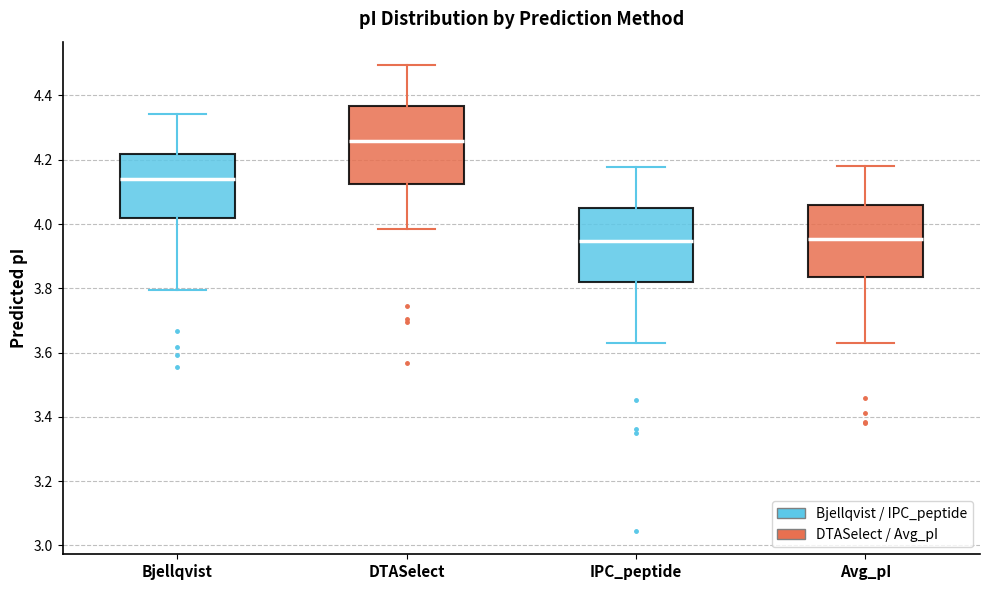

Reading left to right, transcribe this box plot: for each box, give where its median line is, the range the box spans, and where its two whiskers end, as read against the y-axis. The values are not printed on the chart, so give them approximately, as read against the axis.

Bjellqvist: median 4.14, box 4.02 to 4.22, whiskers 3.80 to 4.34
DTASelect: median 4.26, box 4.12 to 4.36, whiskers 3.98 to 4.50
IPC_peptide: median 3.94, box 3.82 to 4.06, whiskers 3.64 to 4.18
Avg_pI: median 3.96, box 3.84 to 4.06, whiskers 3.64 to 4.18